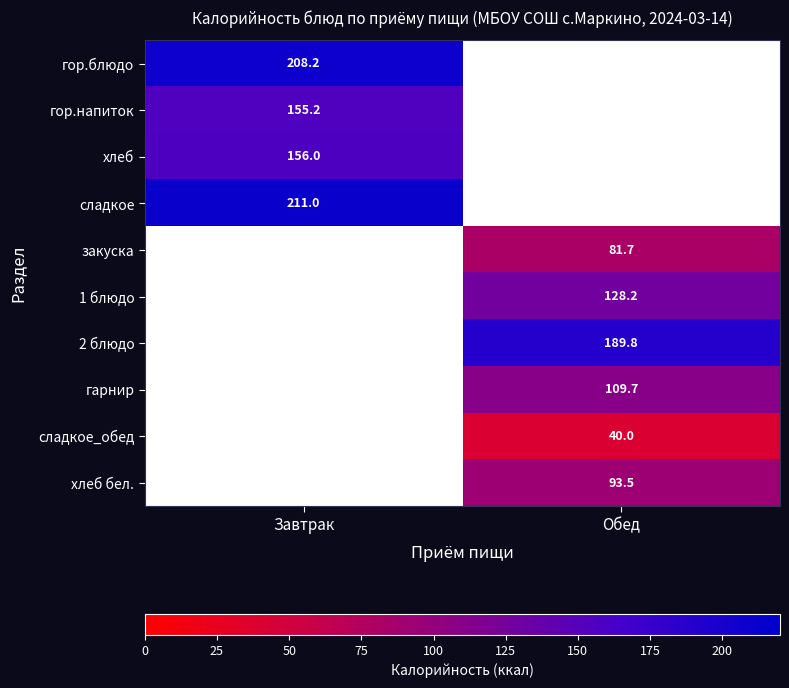

The гор.блюдо series shows 112.7 at Завтрак. True or false?

False